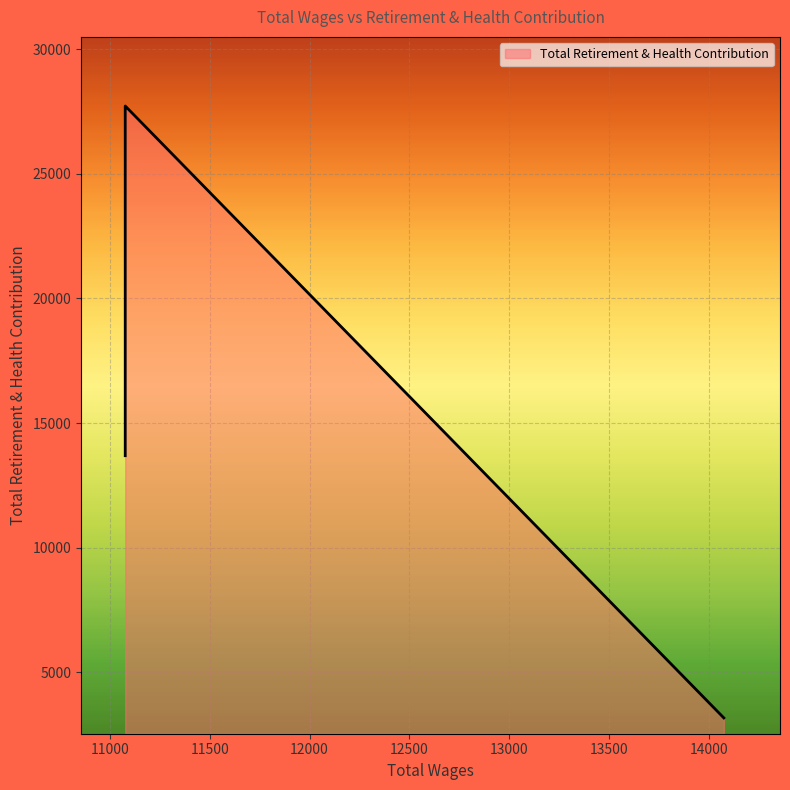

What is the label of the 3rd point from the right?

11076.0